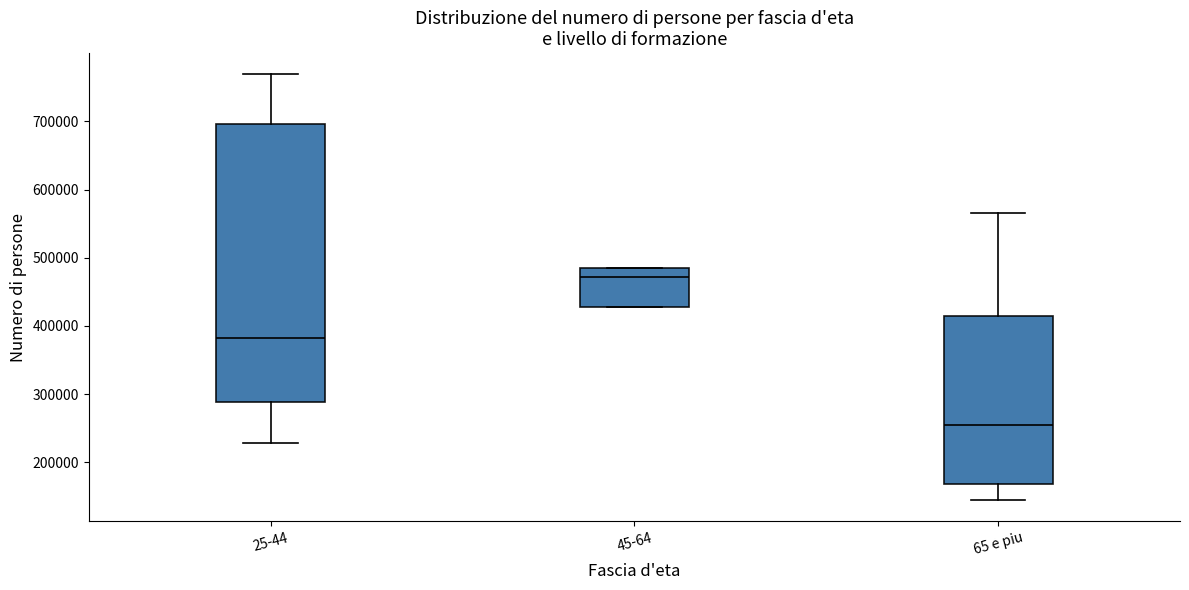

Where is the lower edge of the box for 45-64 on the y-axis? The values are not printed on the chart, so give them approximately, as read against the axis.

430000